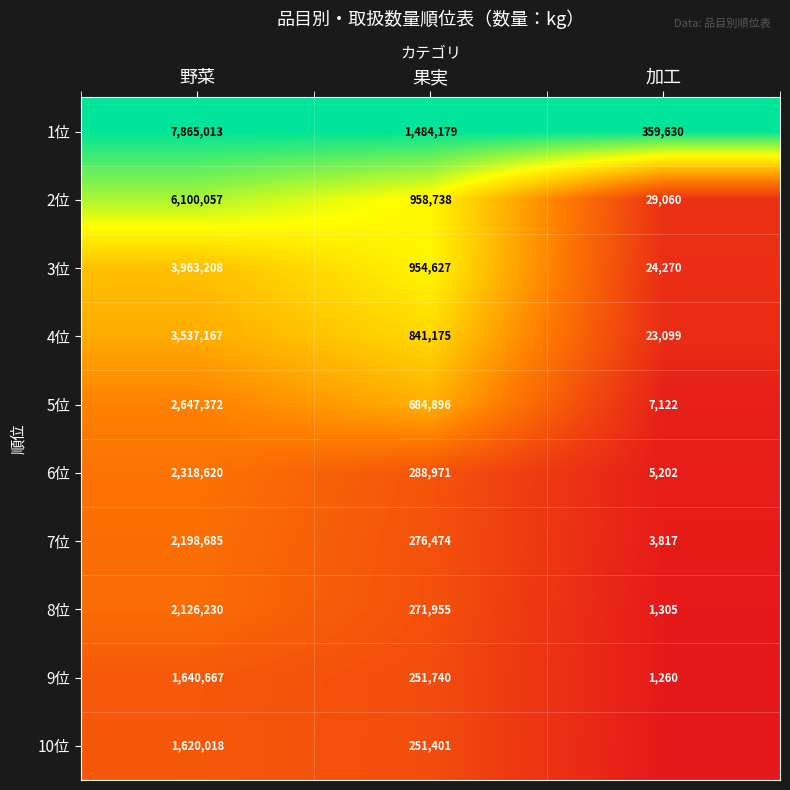

True or false: 4位 has a value of 3537167 at 野菜.

True